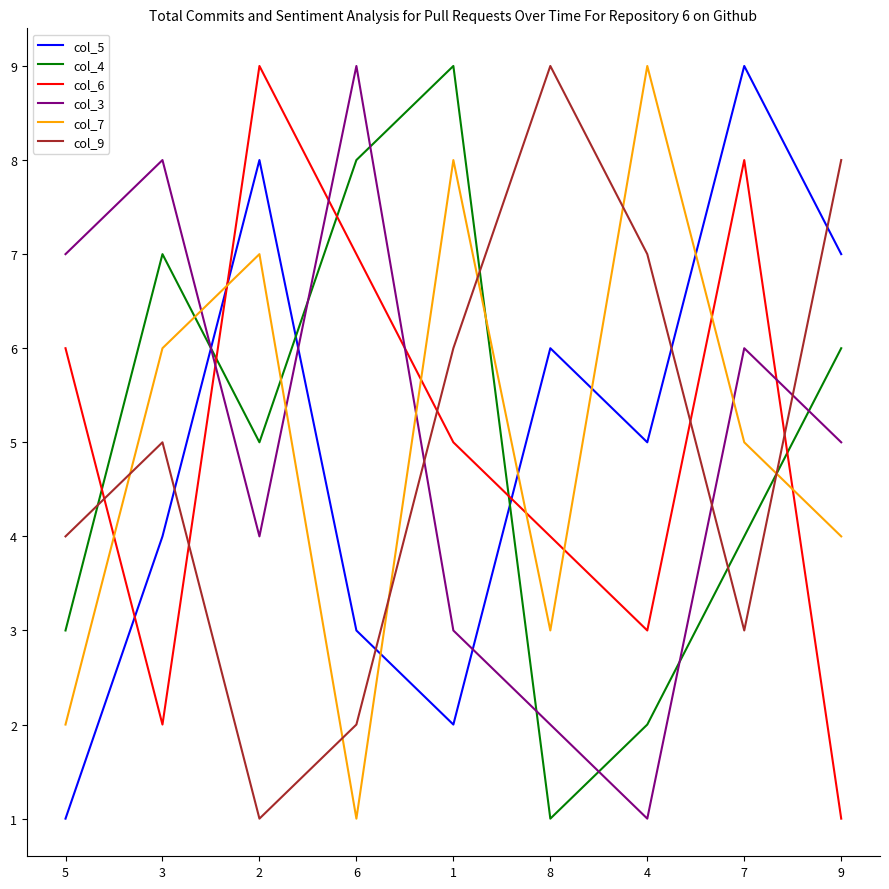

The value of col_6 at 3 is 2. True or false?

True